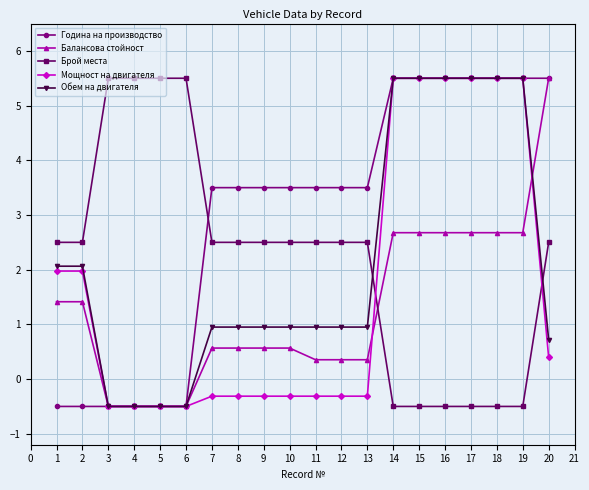

How many intersections are there between Обем на двигателя and Брой места?

2